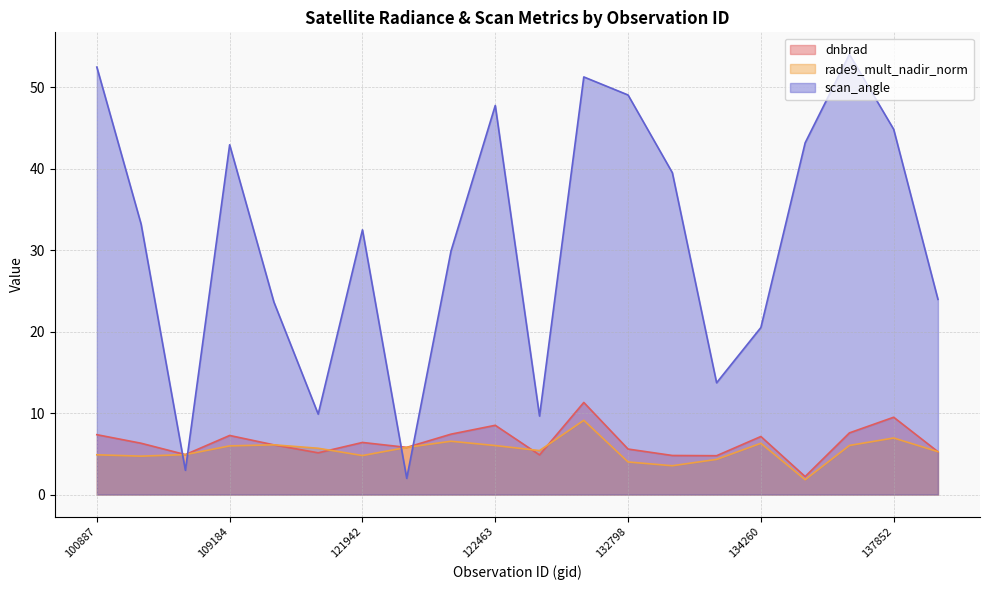

How many times do dnbrad and rade9_mult_nadir_norm cross each other?

7